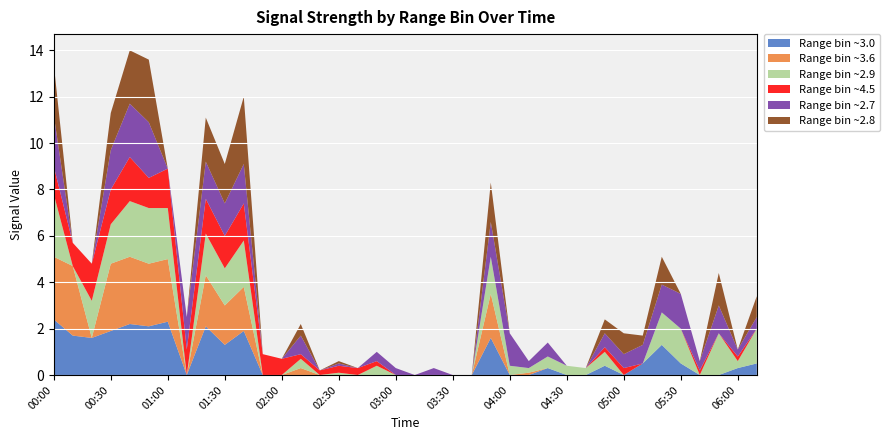

What is the total value across all series at 01:00?

8.9